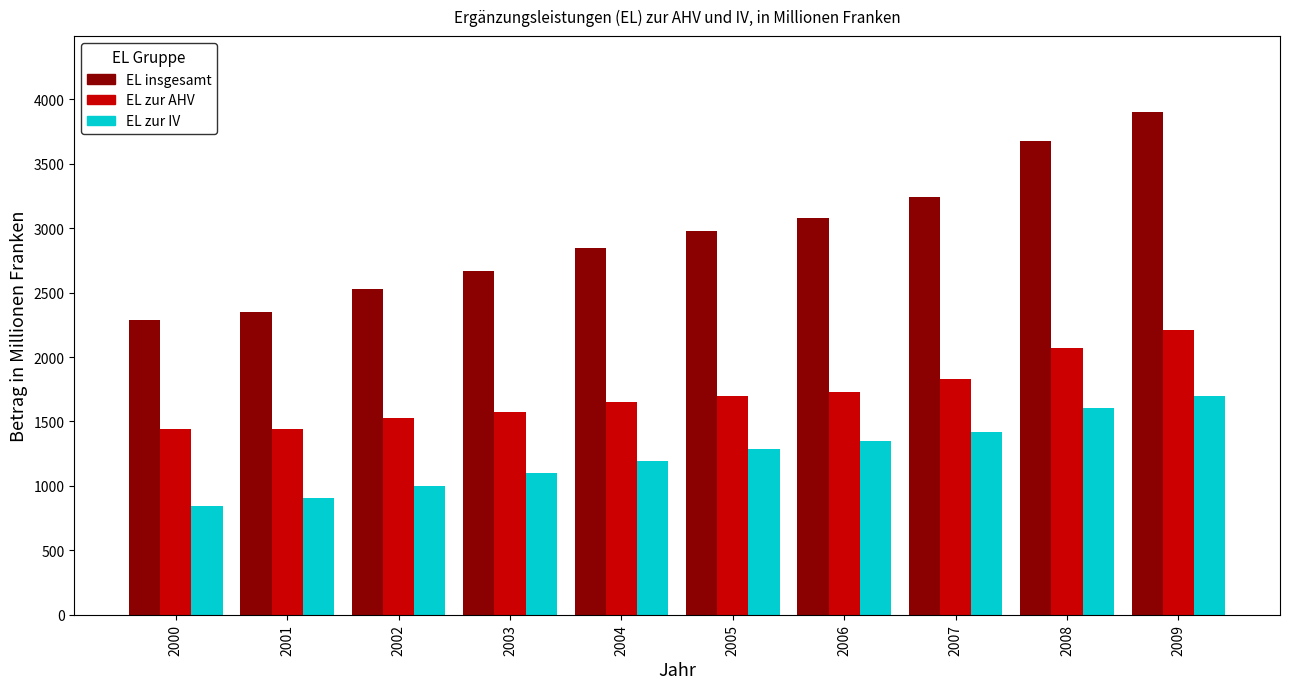

What is the difference between the second highest and second lowest values in the EL zur IV series?

699.3